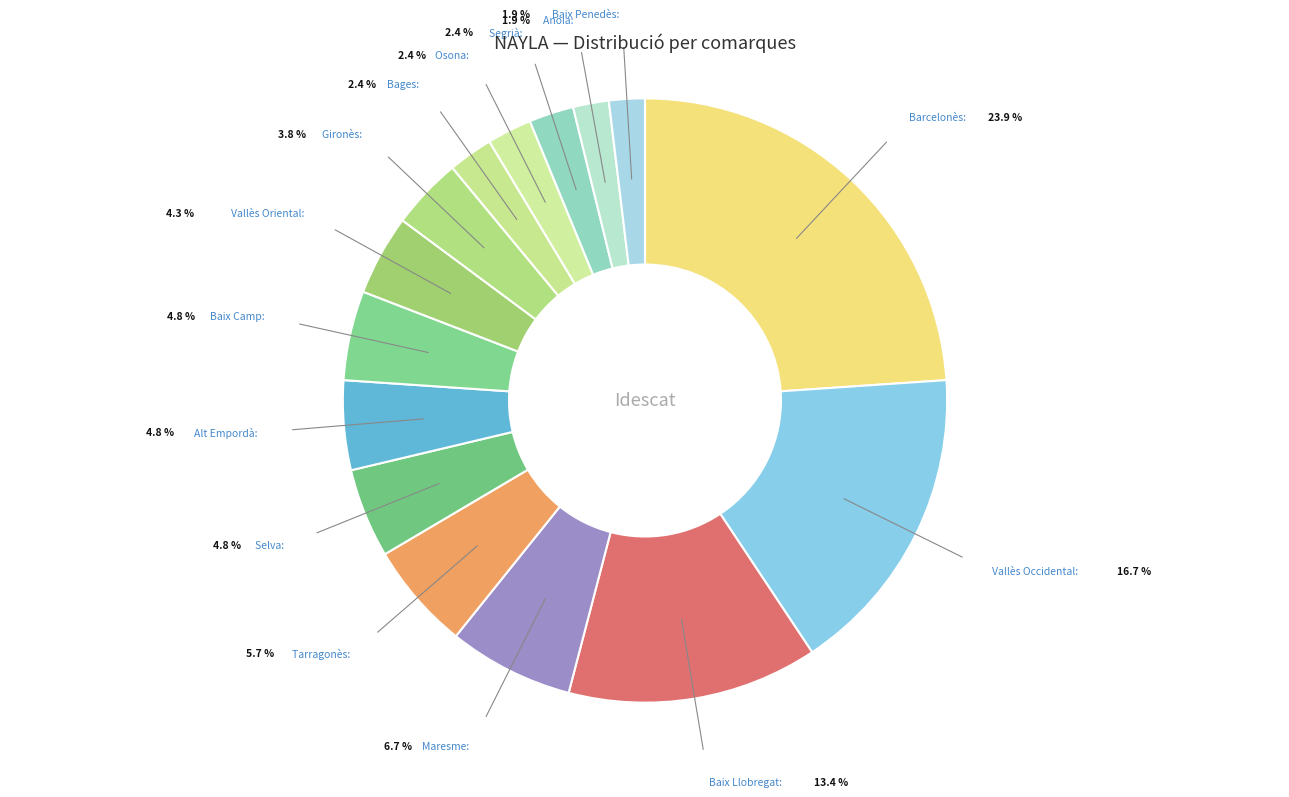

Count the number of slices in the pie.

15